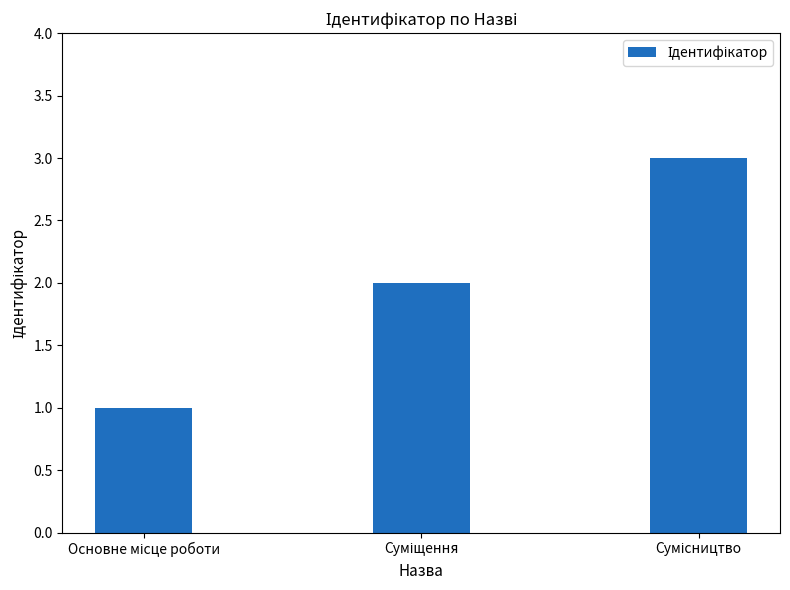

How many categories are shown in the chart?

3